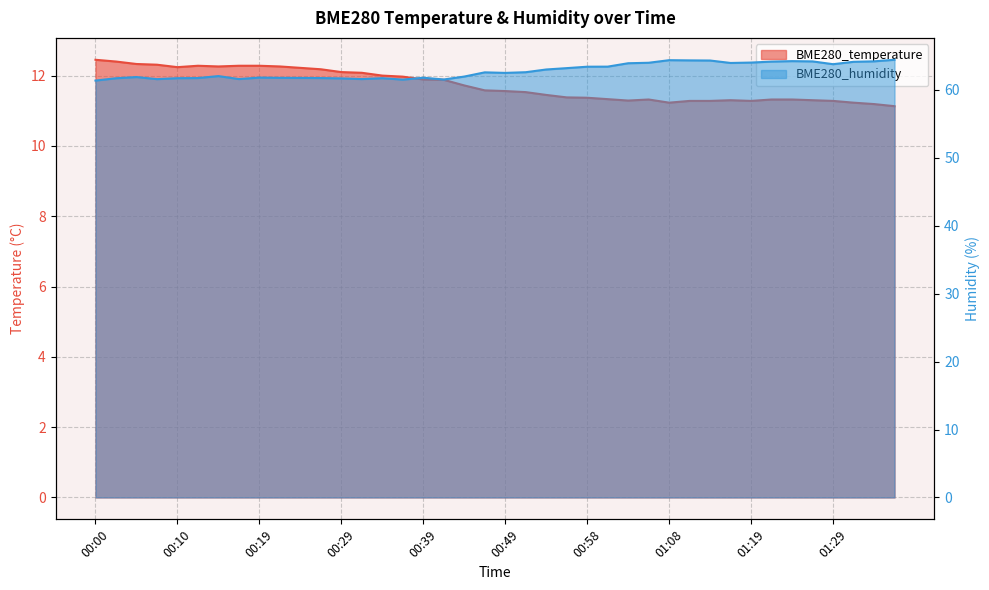

At how many categories does at least one series exceed 57?

40